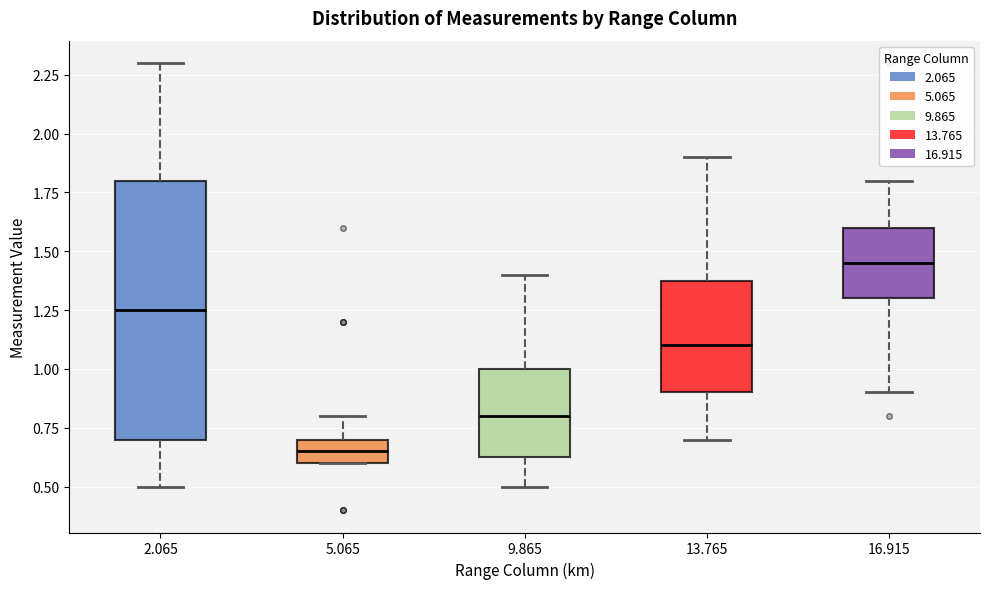

Reading left to right, read every box against the y-axis: the position of its median line, the range the box covers, and the ends of its whiskers. The values are not printed on the chart, so give them approximately, as read against the axis.

2.065: median 1.25, box 0.70 to 1.80, whiskers 0.50 to 2.30
5.065: median 0.65, box 0.60 to 0.70, whiskers 0.60 to 0.80
9.865: median 0.80, box 0.65 to 1.00, whiskers 0.50 to 1.40
13.765: median 1.10, box 0.90 to 1.40, whiskers 0.70 to 1.90
16.915: median 1.45, box 1.30 to 1.60, whiskers 0.90 to 1.80